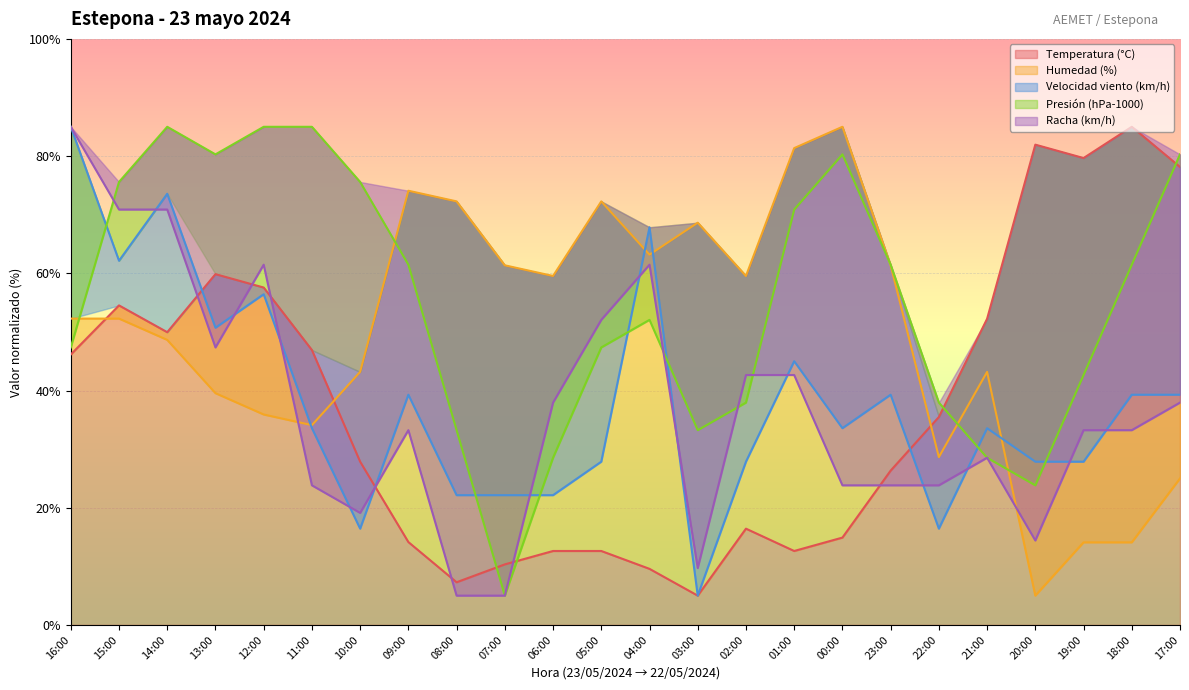

What is the spread (max minus min) of values at 15:00?

23.3